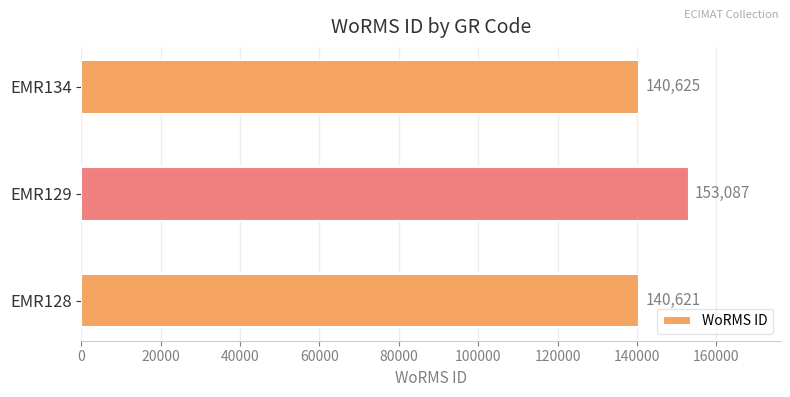

Reading bottom to top, list all the values displayed in this chart.

140621	153087	140625